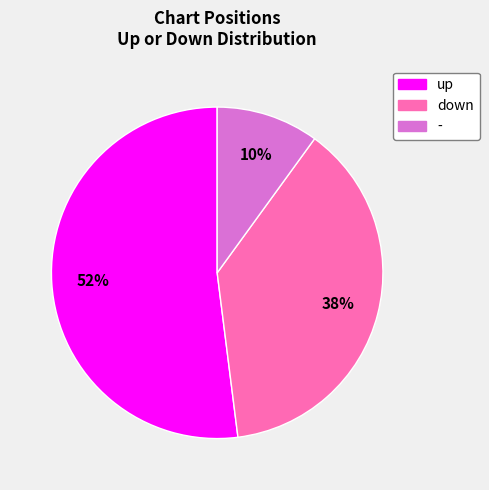

What percentage is the - slice, to the nearest percent?

10%